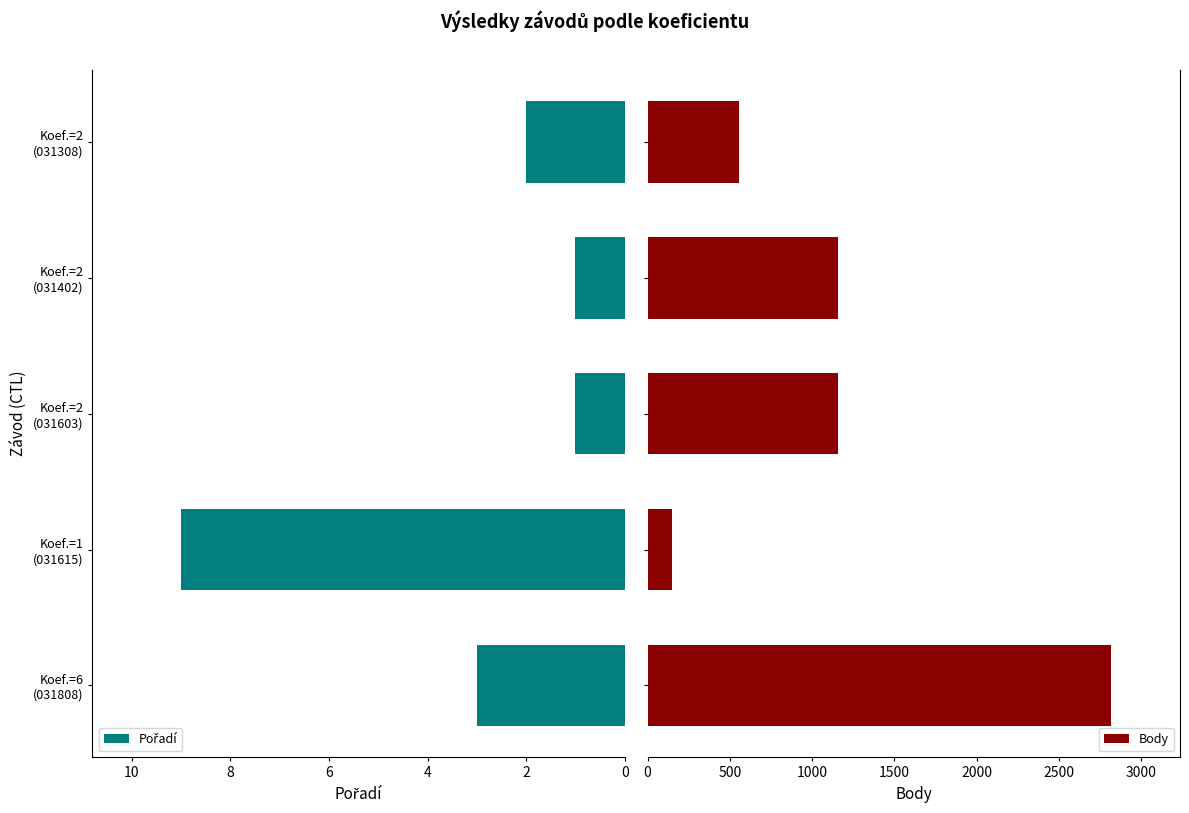

The value of Pořadí at 0 is 3. True or false?

True